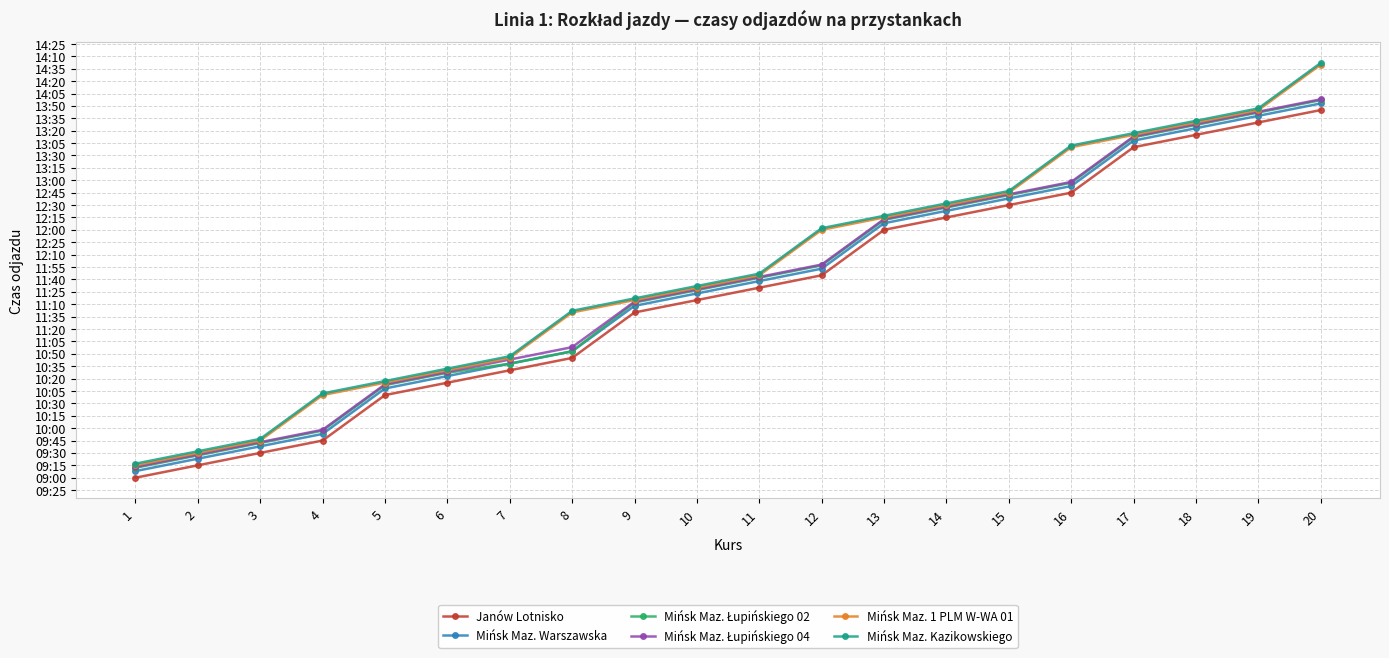

Which category has the highest value in the Mińsk Maz. Łupińskiego 04 series?

20